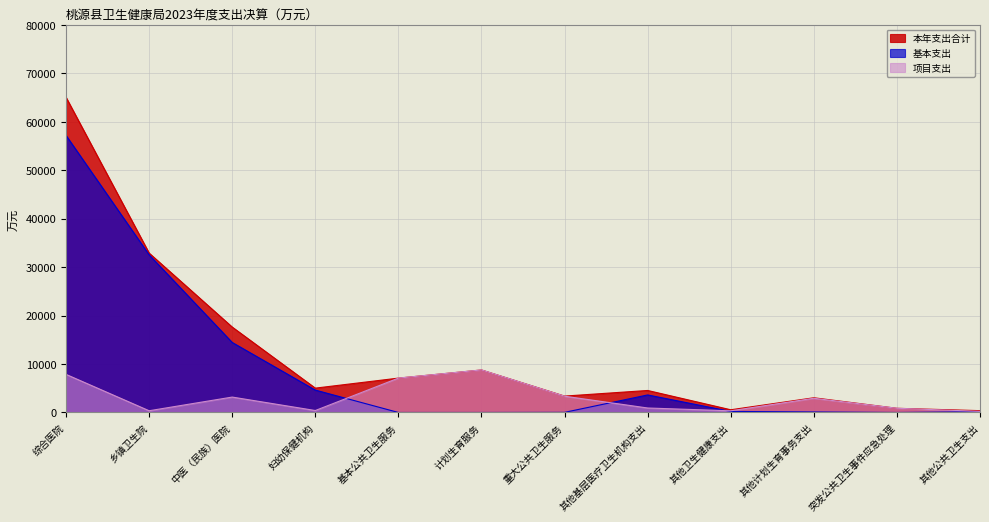

Where is 本年支出合计 nearest to the value 32695?

乡镇卫生院